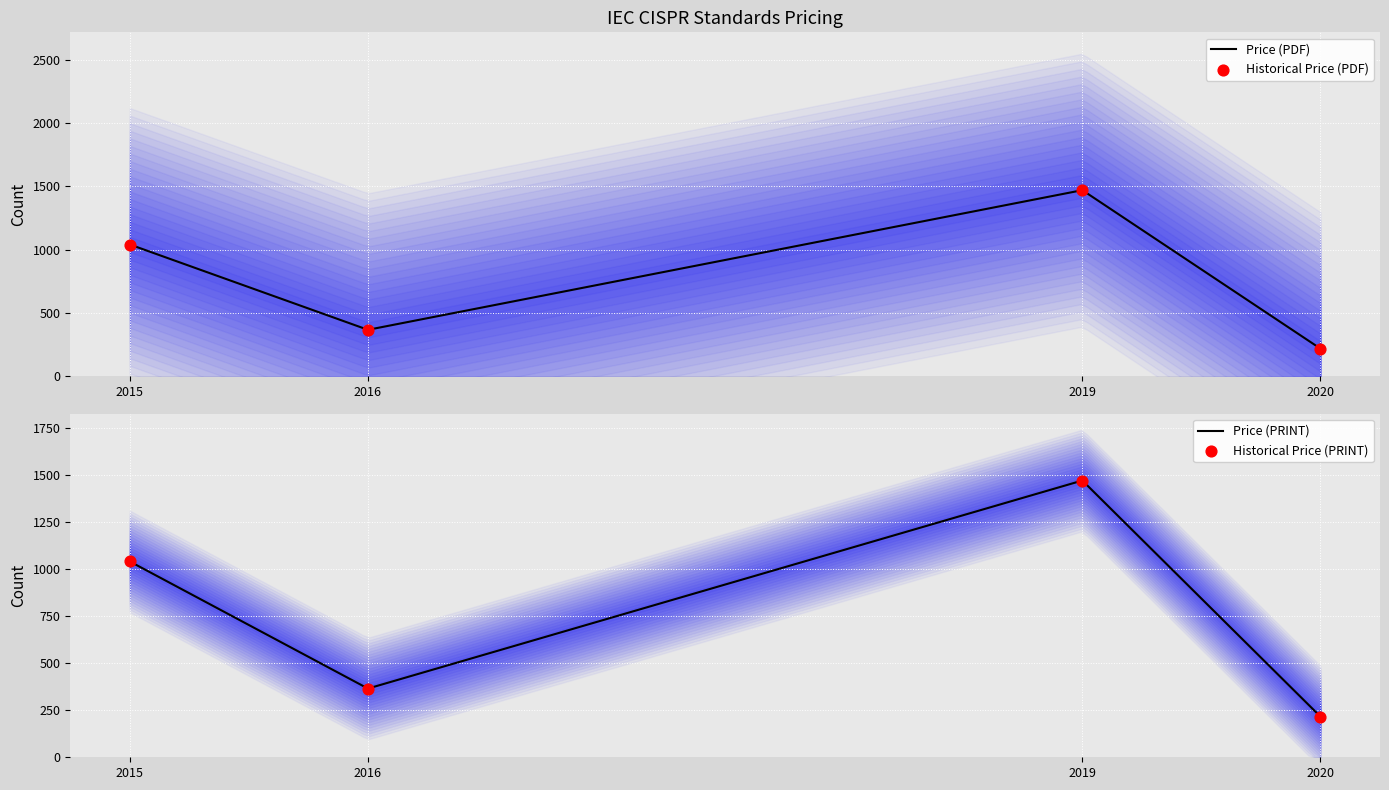

Which series reaches the minimum Y coordinate?

Price (PDF)